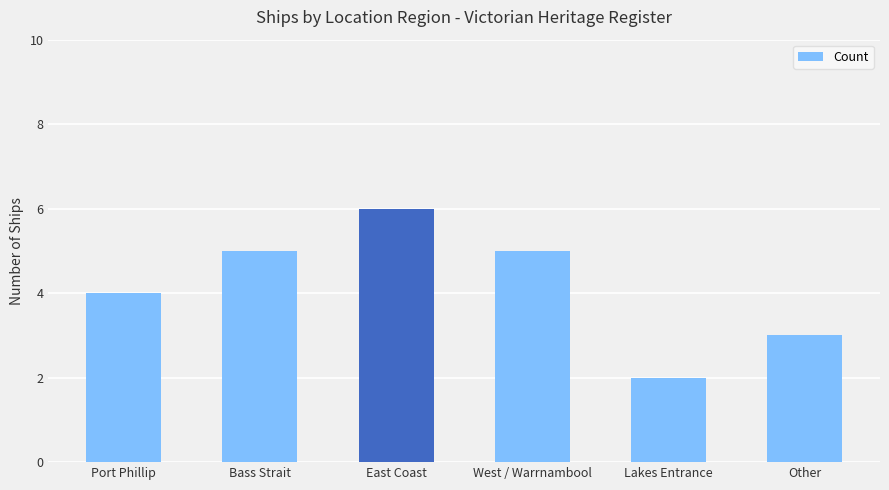

Read the value at Bass Strait.

5